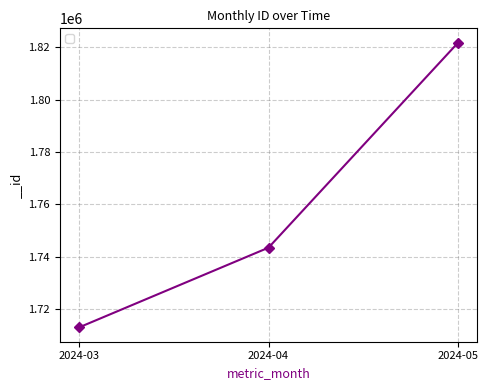

Rank the categories by value from highest to lowest.

2024-05, 2024-04, 2024-03